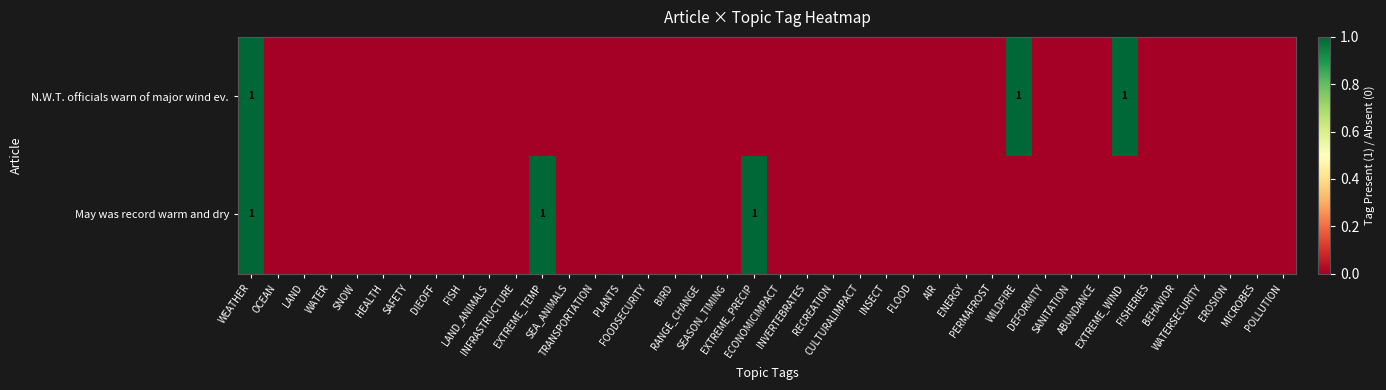

At MICROBES, list the series in order from smallest to largest.

May was record warm and dry, N.W.T. officials warn of major wind ev.